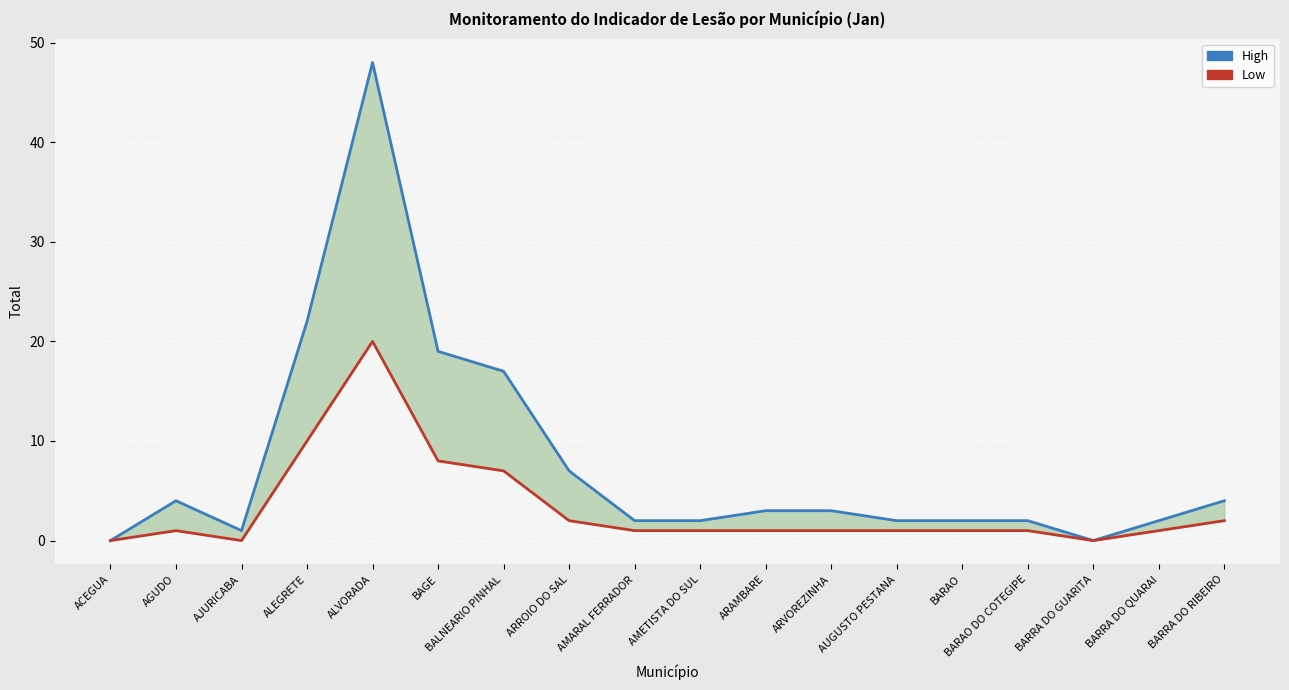

What is the sum of the High values at AUGUSTO PESTANA and BARRA DO GUARITA?

2